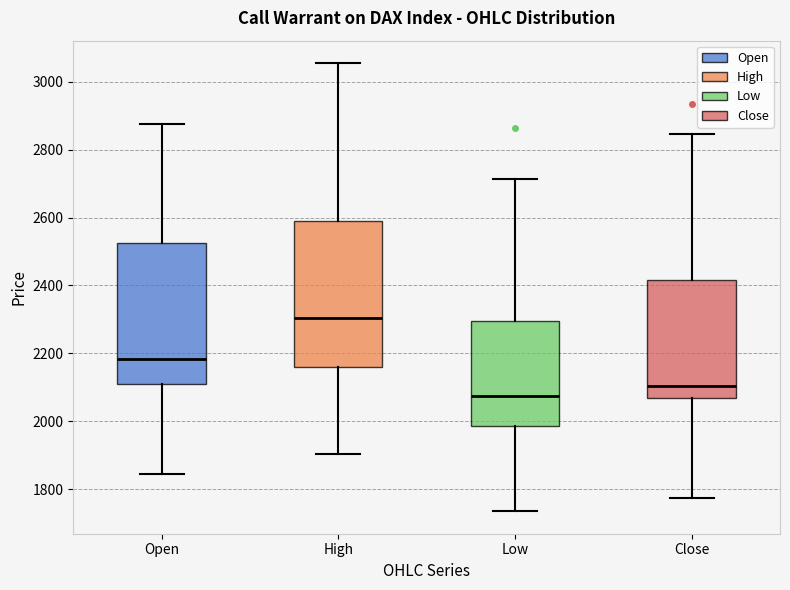

Reading left to right, read every box against the y-axis: the position of its median line, the range the box covers, and the ends of its whiskers. The values are not printed on the chart, so give them approximately, as read against the axis.

Open: median 2180, box 2120 to 2520, whiskers 1840 to 2880
High: median 2300, box 2160 to 2600, whiskers 1900 to 3060
Low: median 2080, box 1980 to 2300, whiskers 1740 to 2720
Close: median 2100, box 2080 to 2420, whiskers 1780 to 2840